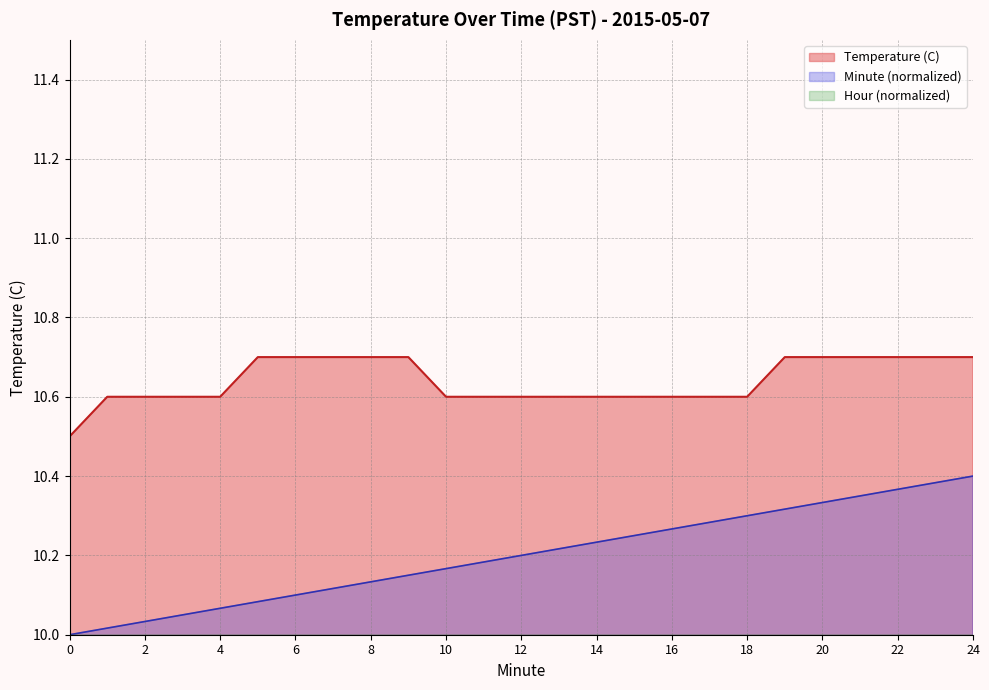

What is the difference between the highest and lowest values at 24?

0.7